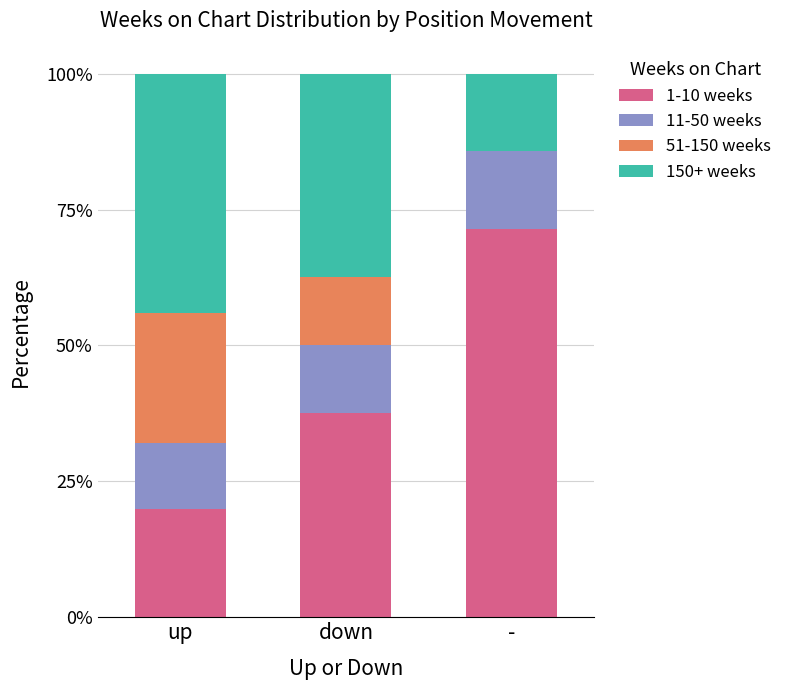

Is it true that 1-10 weeks equals 37.5 at down?

True